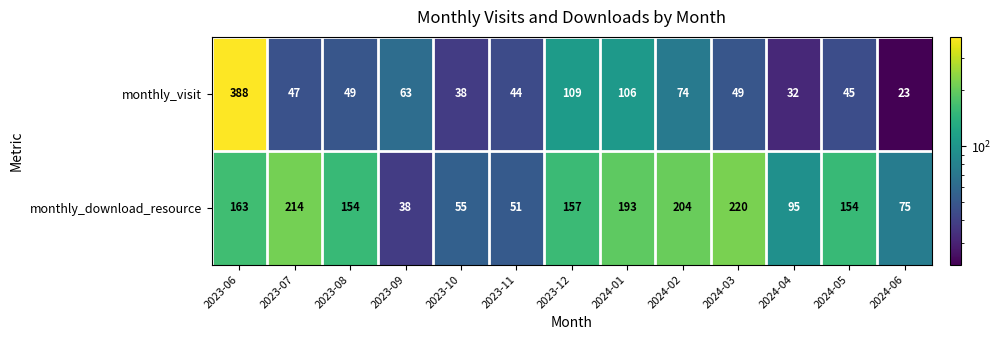

Which series changed the most between 2023-06 and 2024-04?

monthly_visit